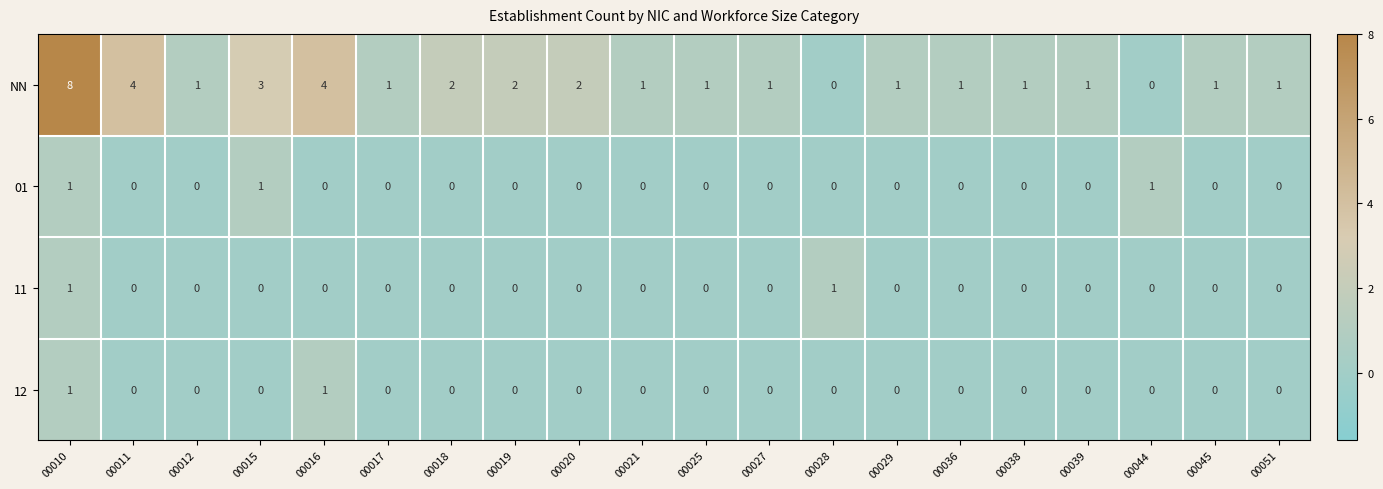

Count the number of data series in this chart.

4